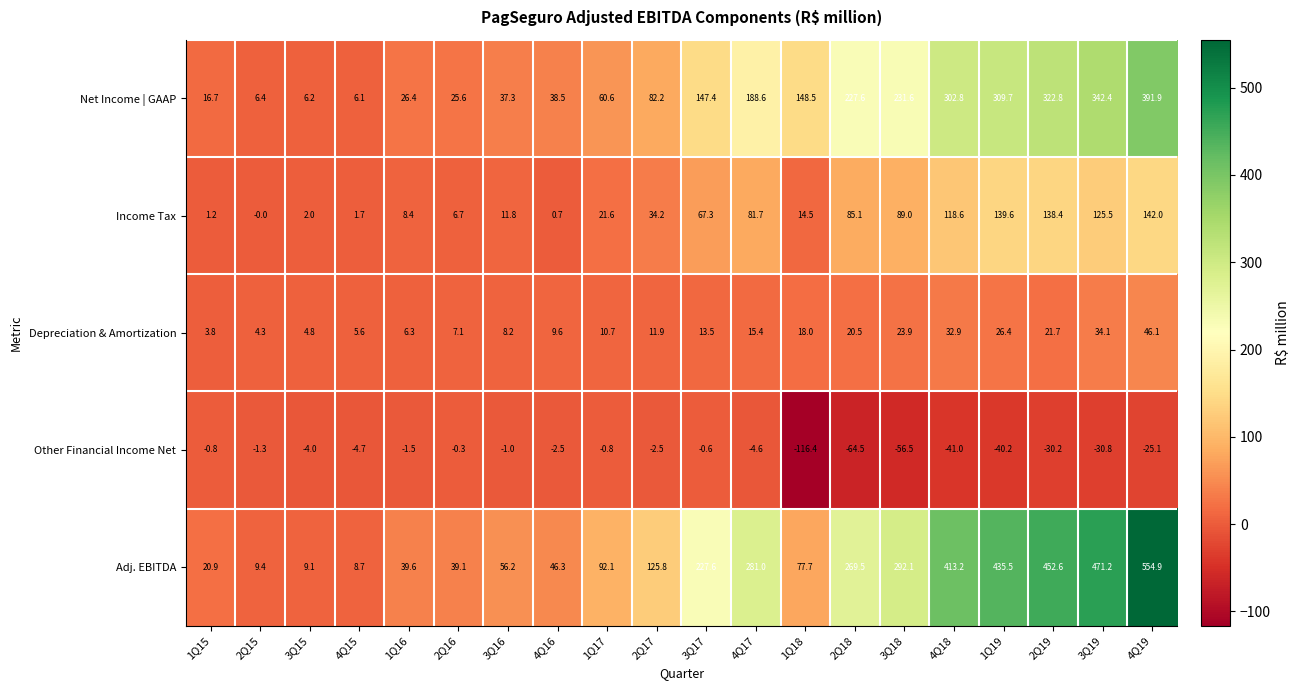

Between 4Q15 and 1Q18, which series saw the biggest shift?

Net Income | GAAP